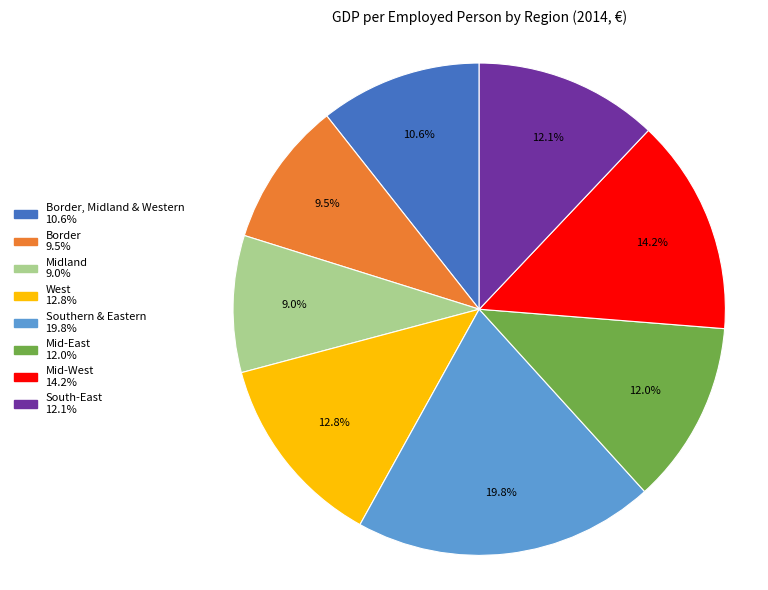

Is there a majority slice in this chart?

No